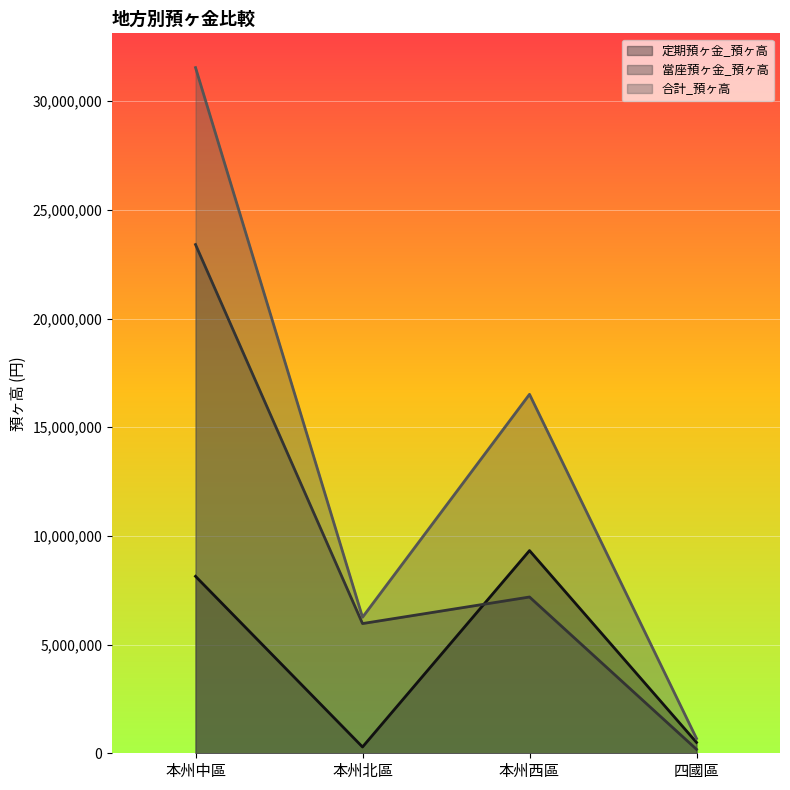

Which series changed the most between 本州北區 and 本州西區?

合計_預ヶ高